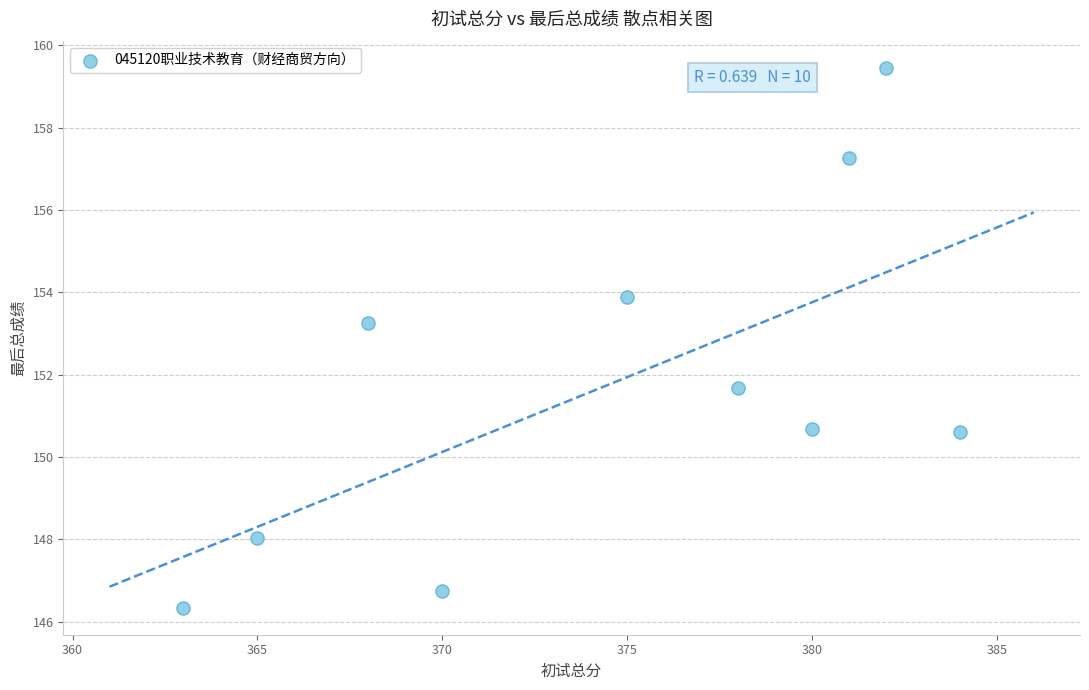

What is the range of Y values (max minus min)?

13.1